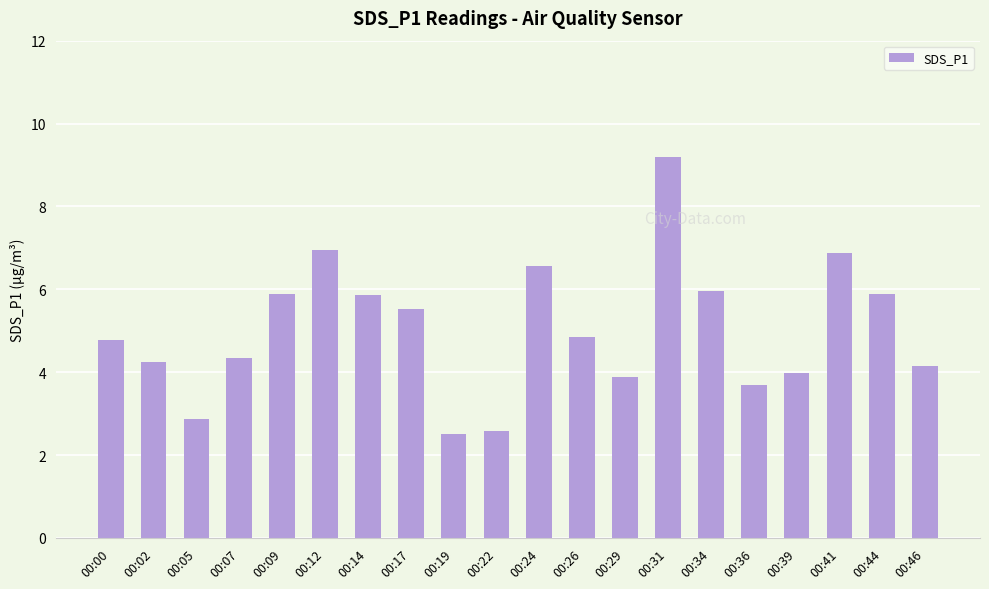

Which category has the highest value across all series?

00:31